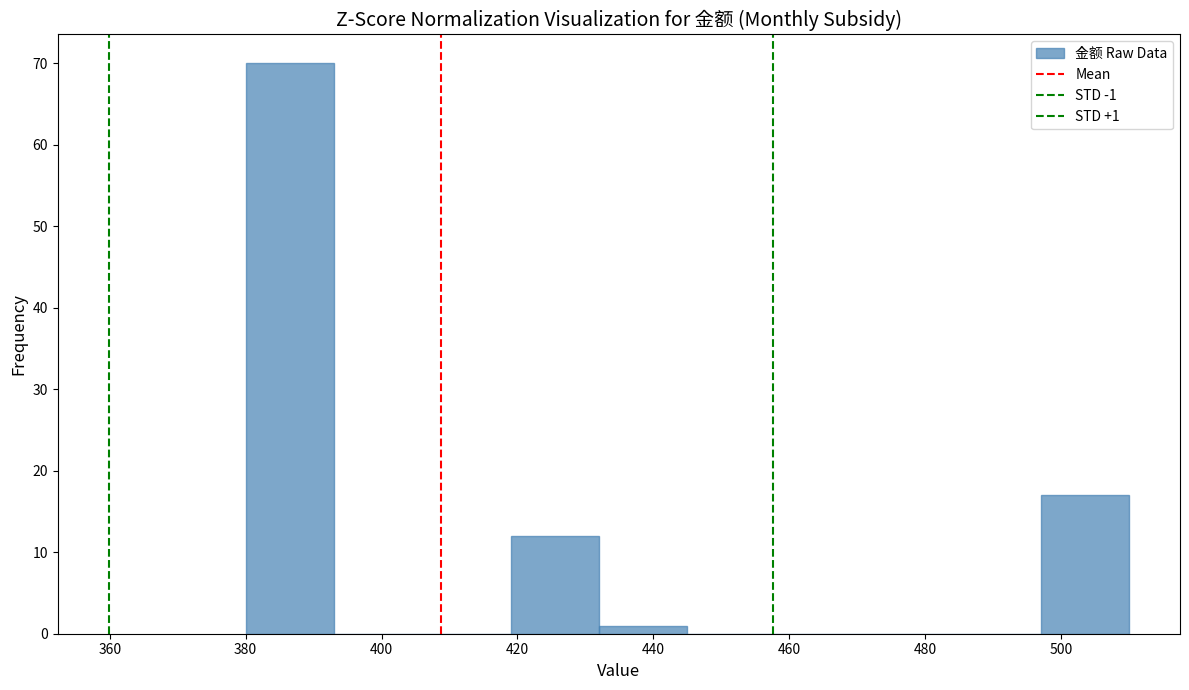

Over which range of the x-axis is the bar tallest?

380 to 393